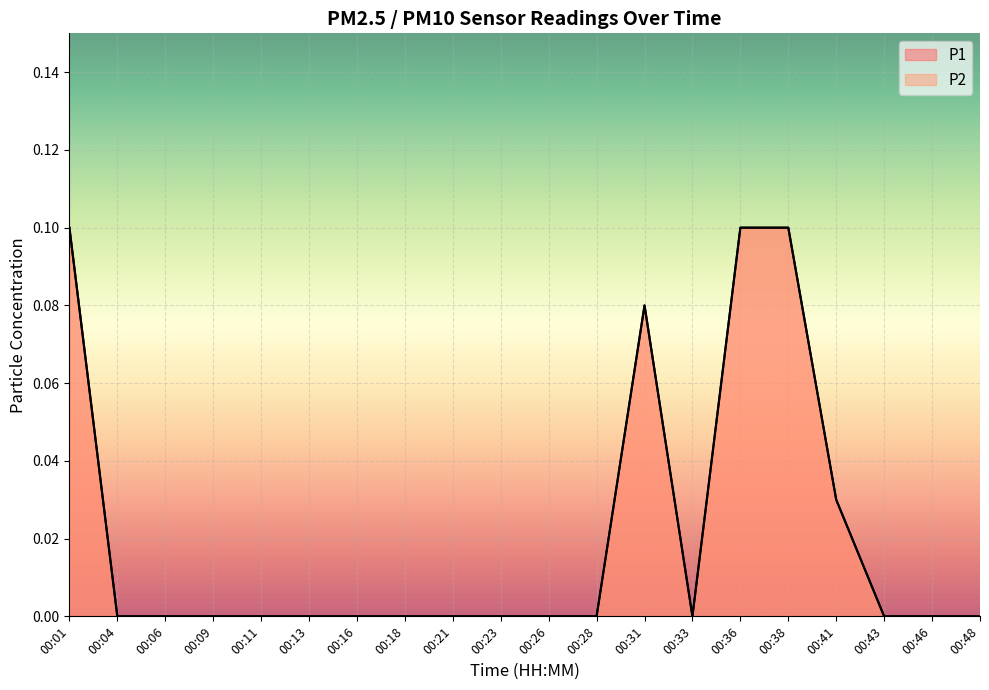

What is the sum of the P1 values at 00:36 and 00:48?

0.1